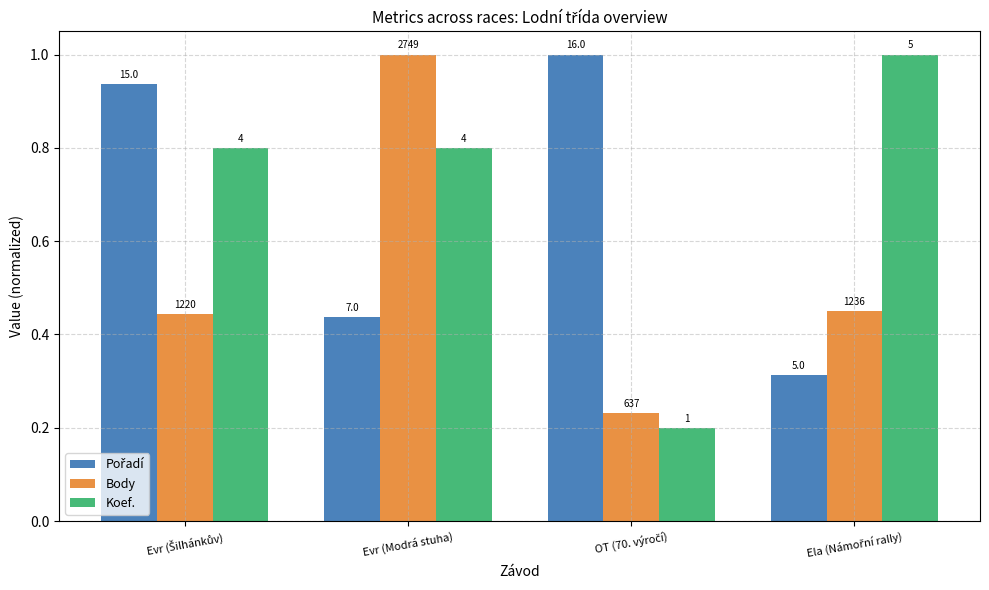

How many groups of bars are there?

4